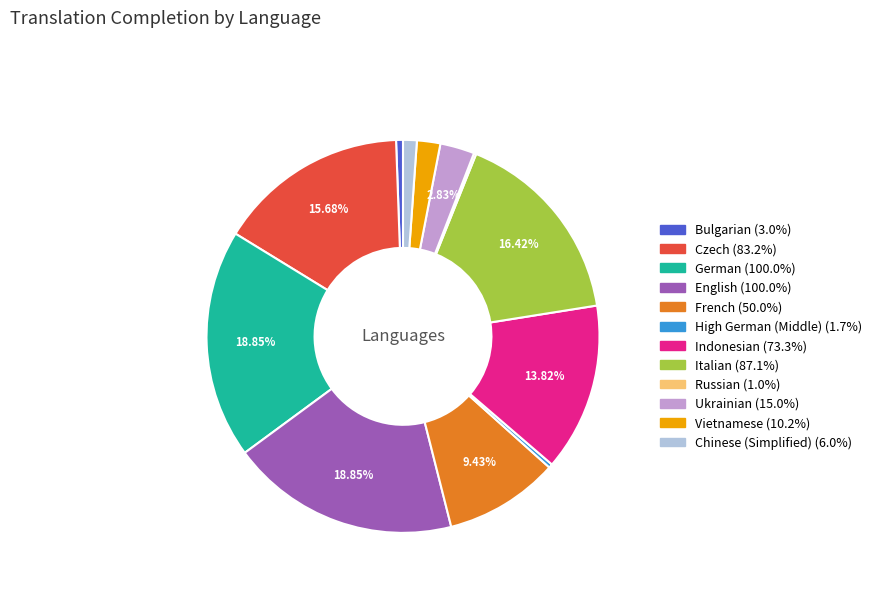

The Indonesian slice represents 19% of the pie. True or false?

False